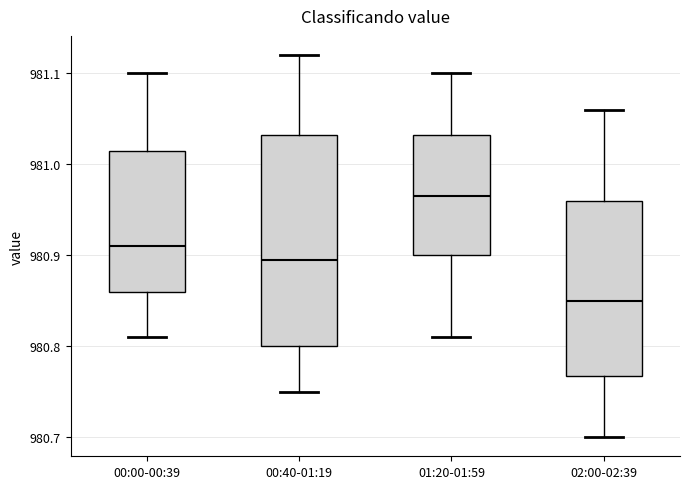

Which box has the lowest median line?

02:00-02:39